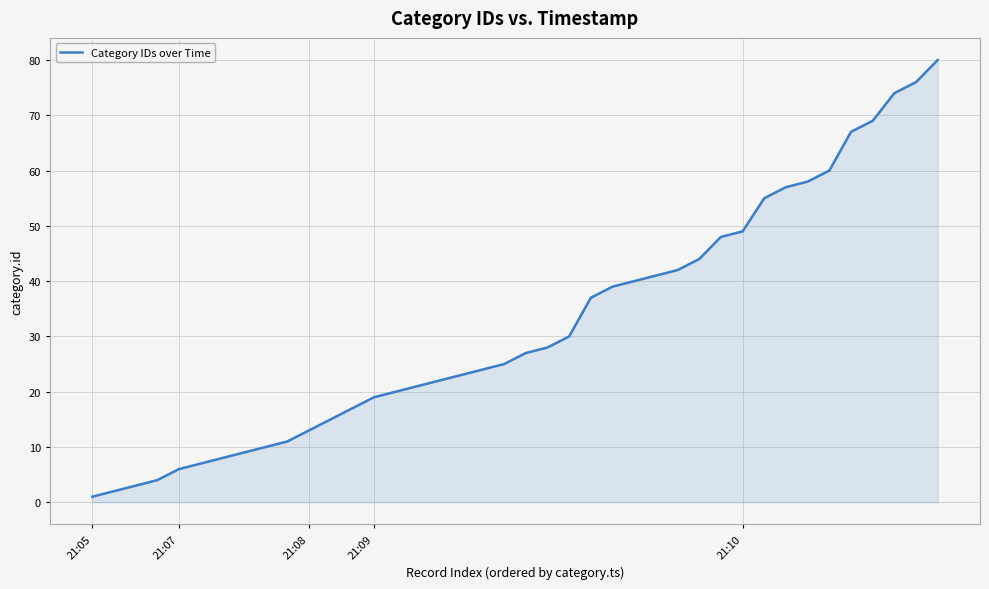

What is the maximum value shown in the chart?

80